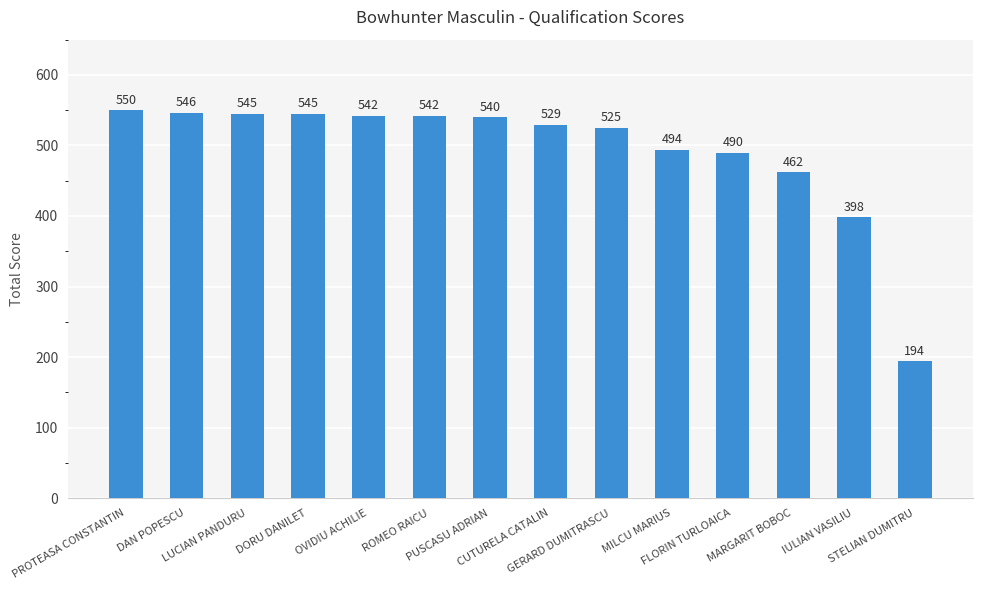

Read the value at ROMEO RAICU, to the nearest 5.

540